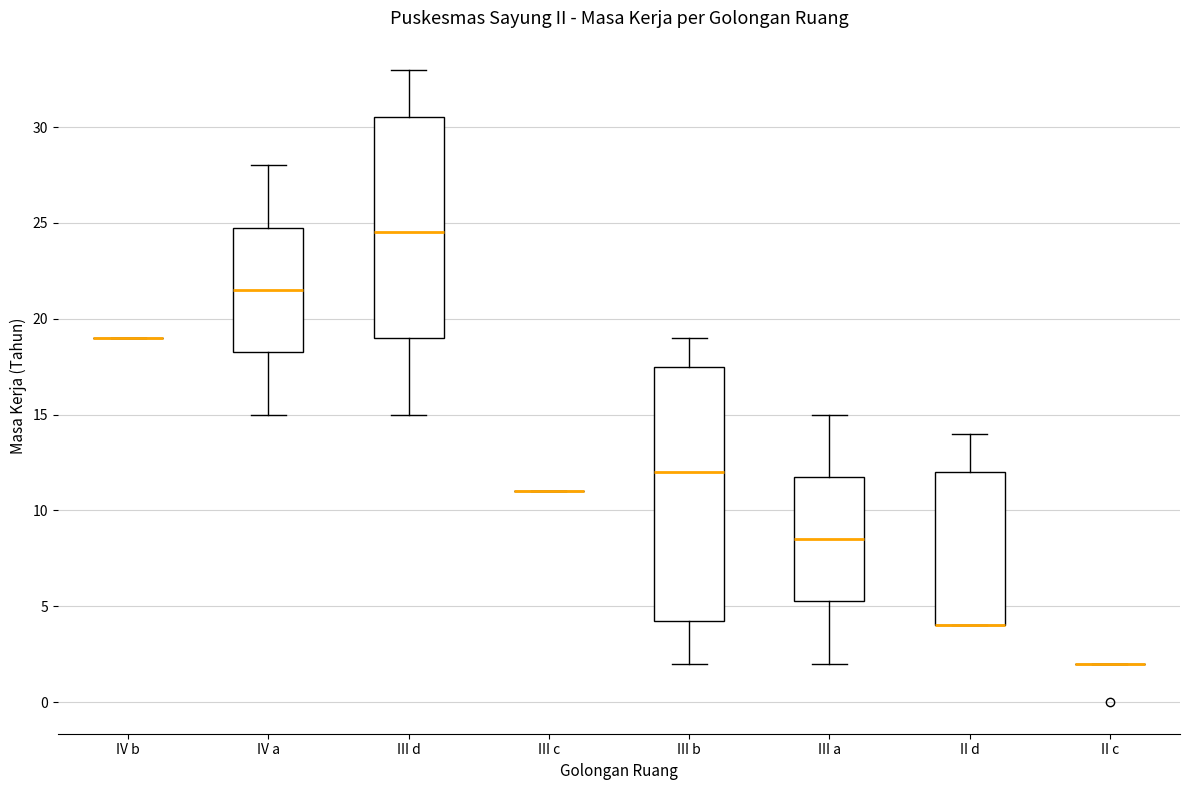

Reading left to right, read every box against the y-axis: the position of its median line, the range the box covers, and the ends of its whiskers. The values are not printed on the chart, so give them approximately, as read against the axis.

IV b: box collapsed to a line at 19.0, whiskers 19.0 to 19.0
IV a: median 21.5, box 18.5 to 25.0, whiskers 15.0 to 28.0
III d: median 24.5, box 19.0 to 30.5, whiskers 15.0 to 33.0
III c: box collapsed to a line at 11.0, whiskers 11.0 to 11.0
III b: median 12.0, box 4.5 to 17.5, whiskers 2.0 to 19.0
III a: median 8.5, box 5.5 to 12.0, whiskers 2.0 to 15.0
II d: median 4.0 (drawn on the box's lower edge), box 4.0 to 12.0, whiskers 4.0 to 14.0
II c: box collapsed to a line at 2.0, whiskers 2.0 to 2.0